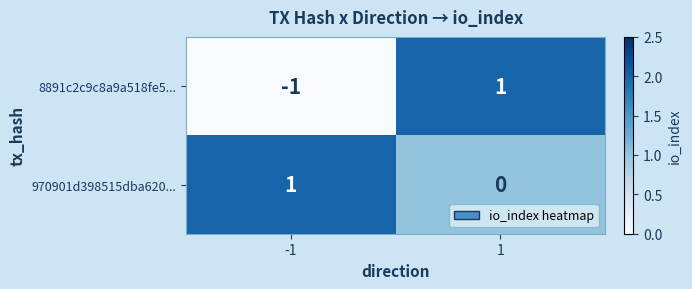

The 8891c2c9c8a9a518fe5... series shows 1 at 1. True or false?

True